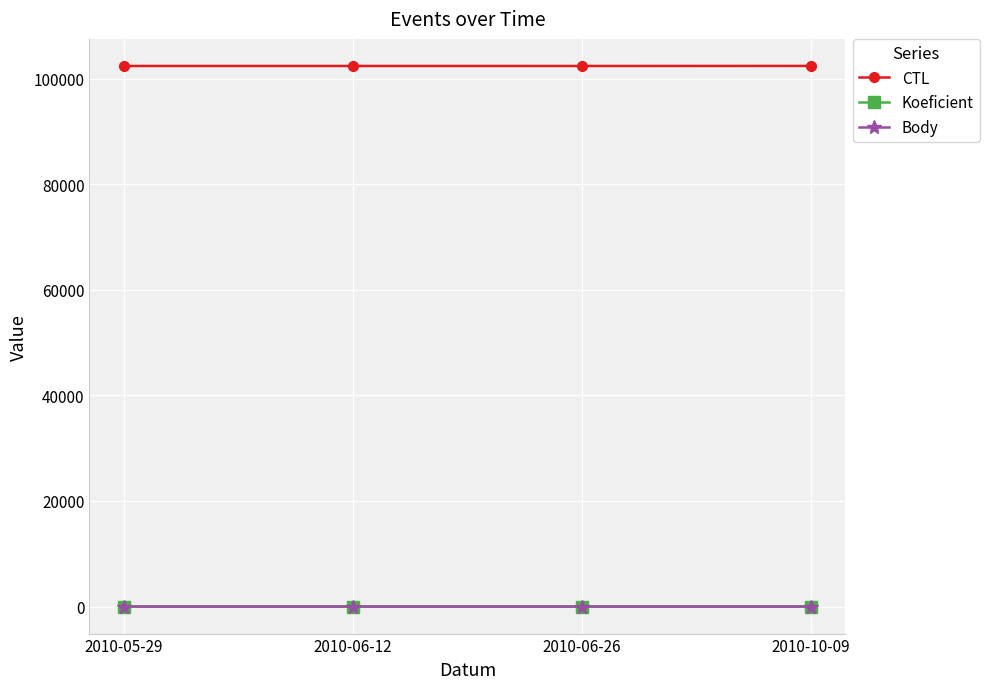

Which series has the largest total across all categories?

CTL